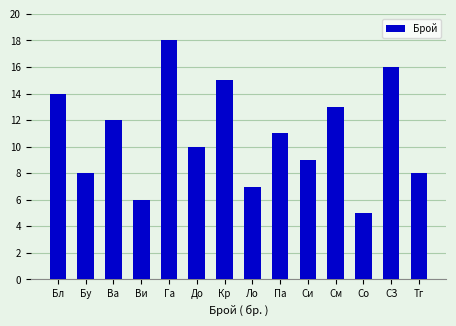

Where does the data first go above 11?

Бл